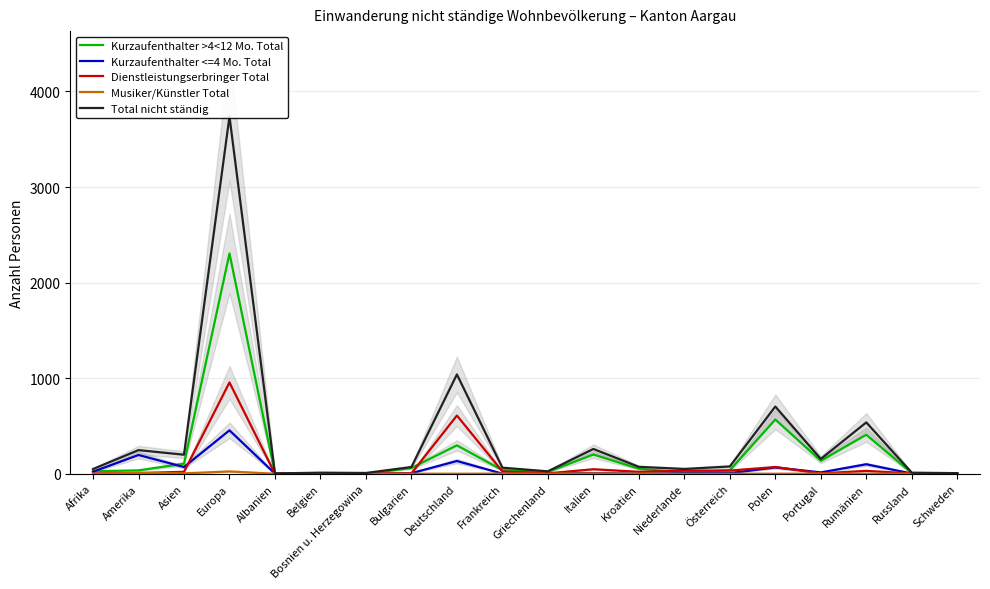

What is the label of the 10th point from the right?

Griechenland